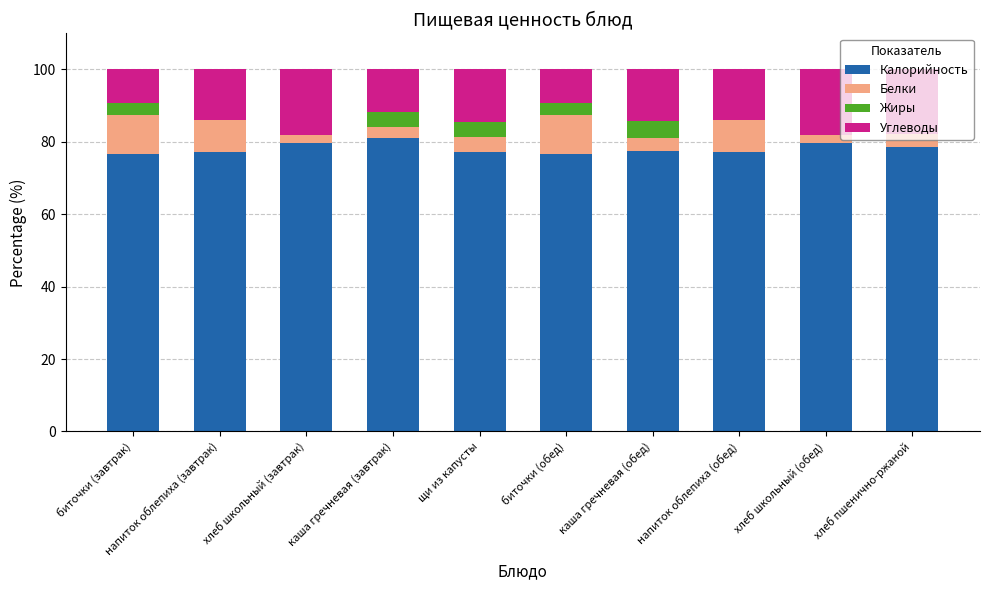

How many categories are shown in the chart?

10